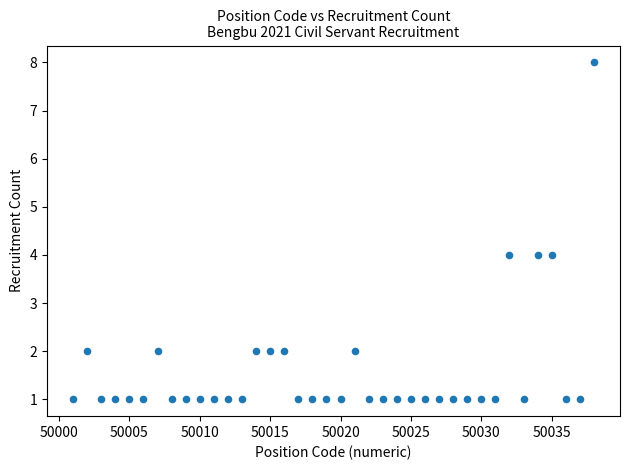

What is the range of Y values (max minus min)?

7